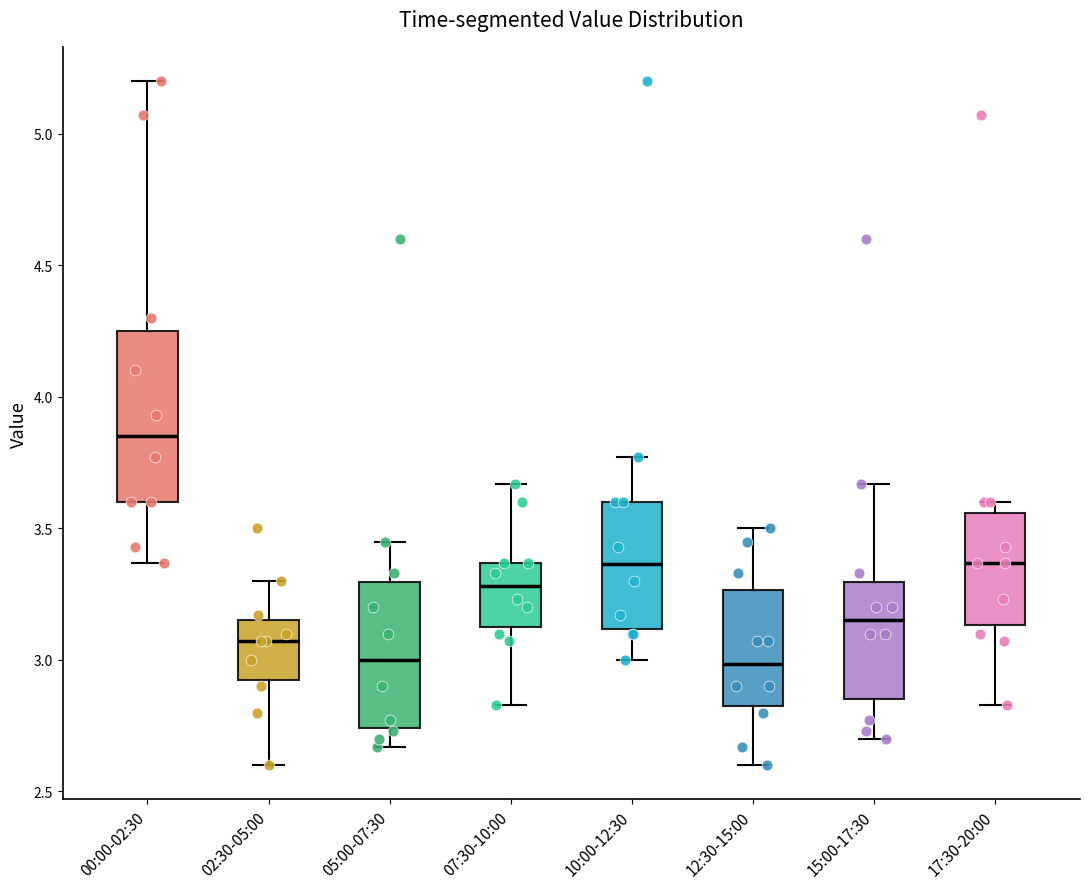

Which box is the tallest, from its lower edge to its upper edge?

00:00-02:30